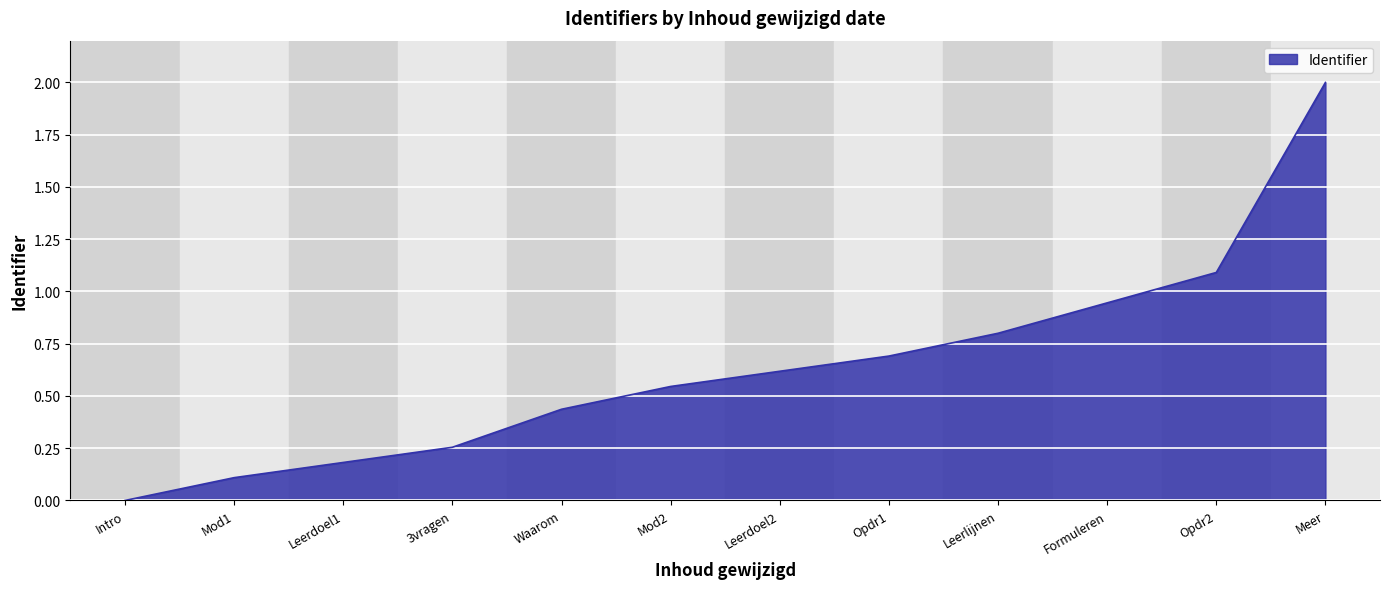

The value at Leerlijnen is 0.3. True or false?

False